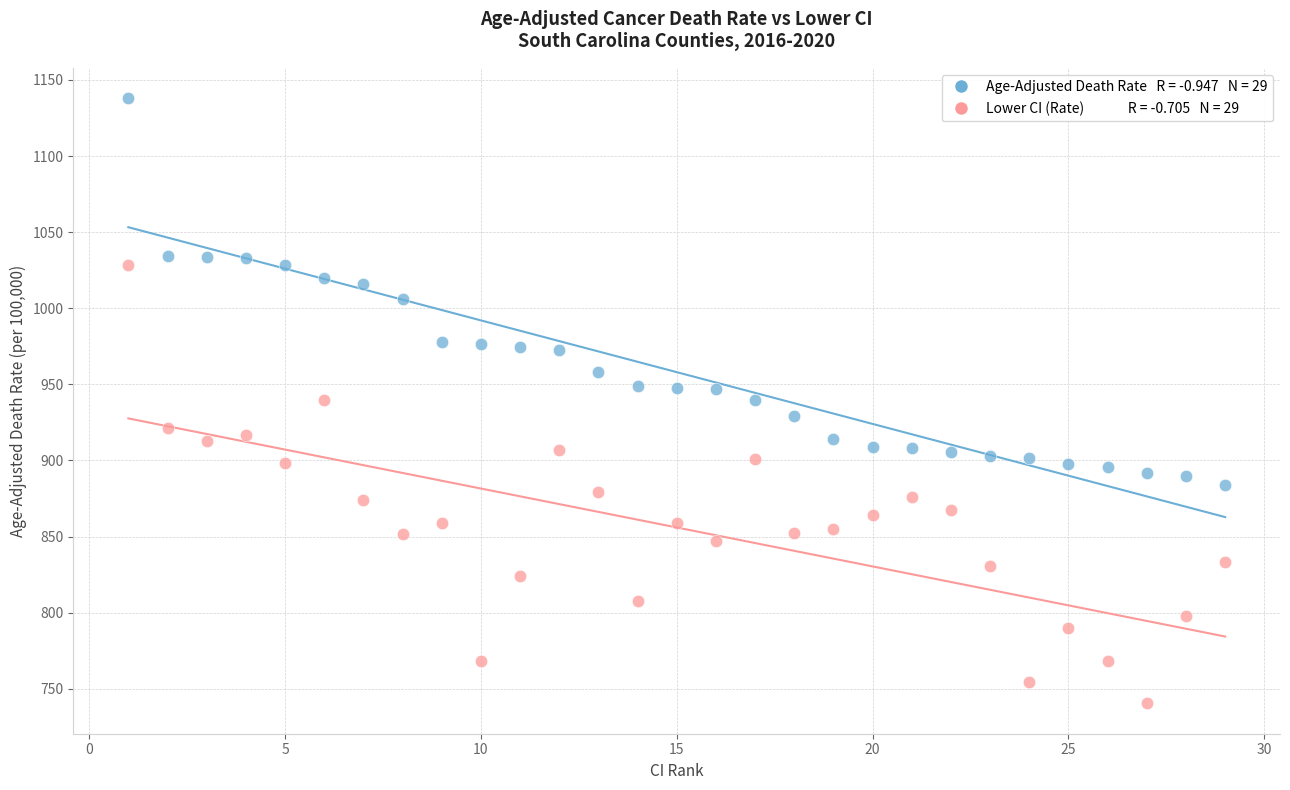

Across all data points, what is the range of X values (max minus min)?

28.0